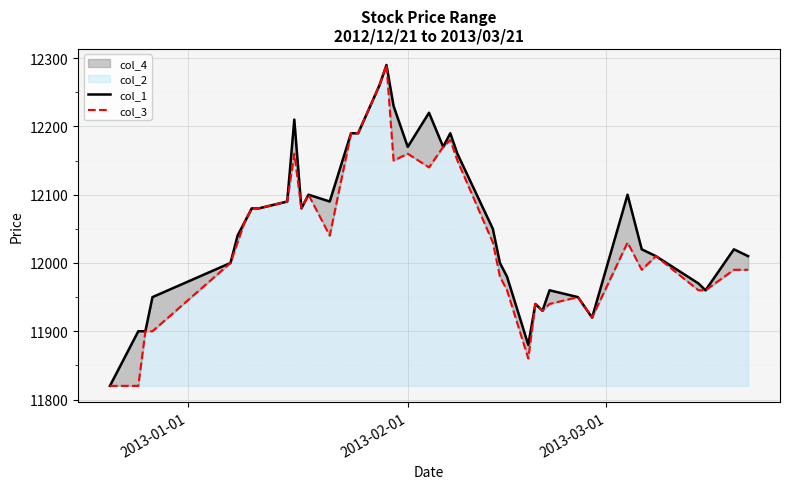

How many data points in col_3 are less than 12030?

19